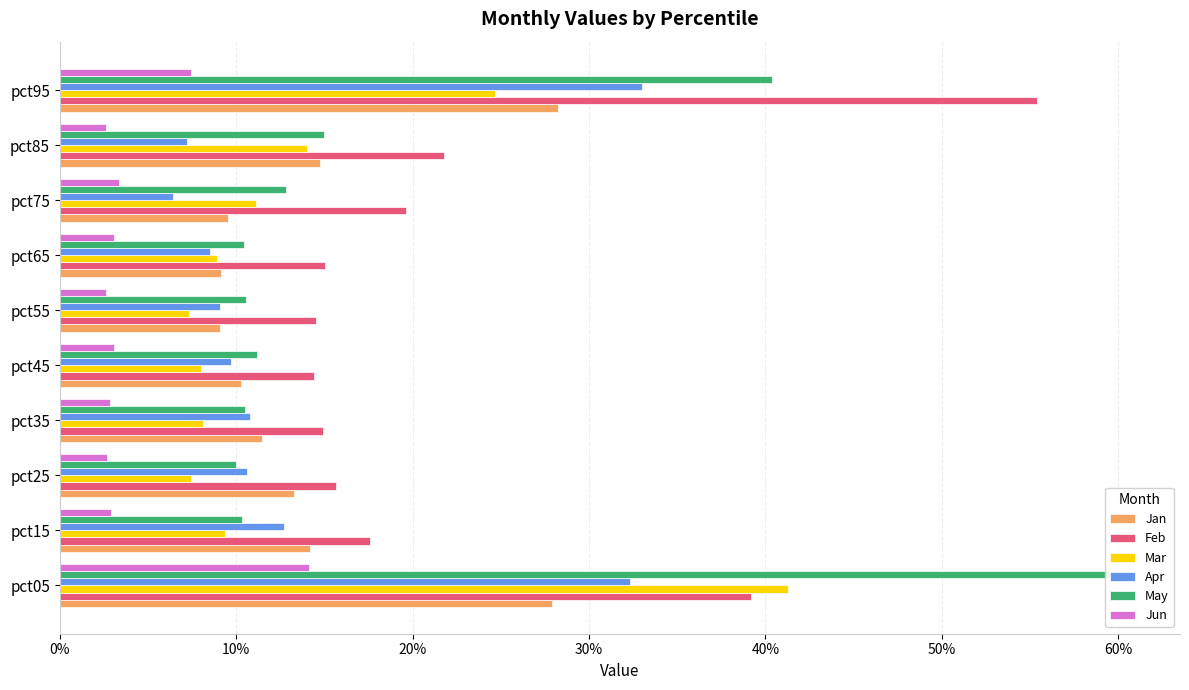

Is the value of Apr at pct65 greater than the value of Mar at pct75?

No